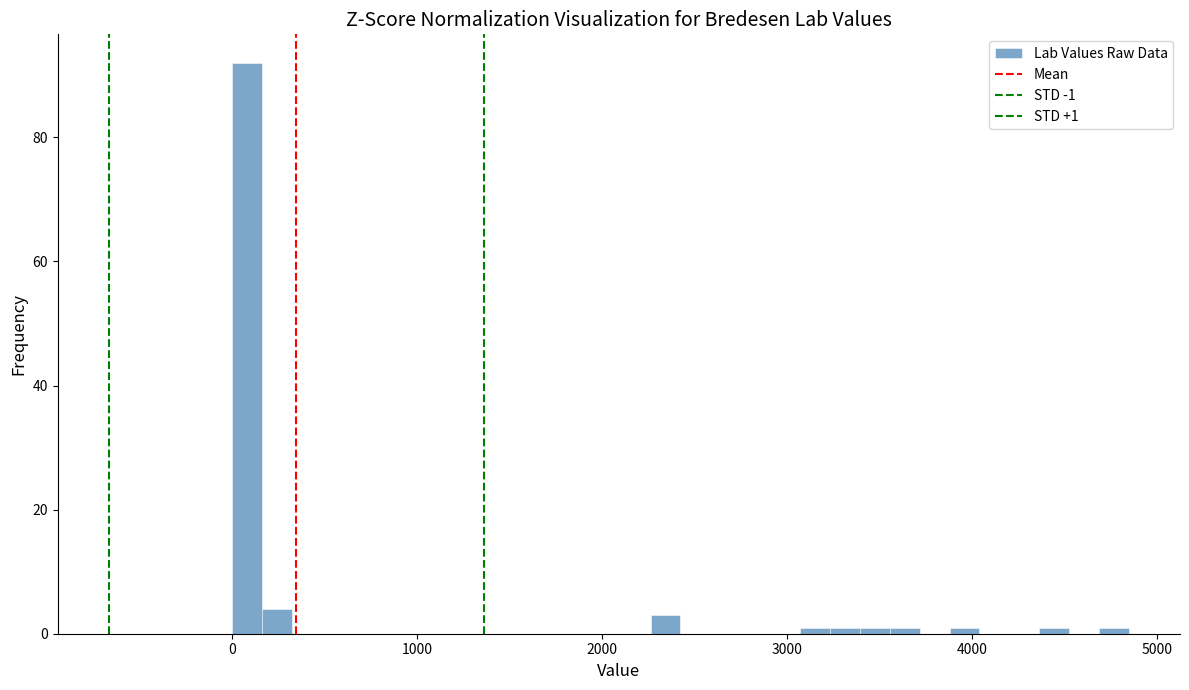

Around what value on the x-axis is the tallest bar? Give the approximate position of its centre, as read against the axis.

100